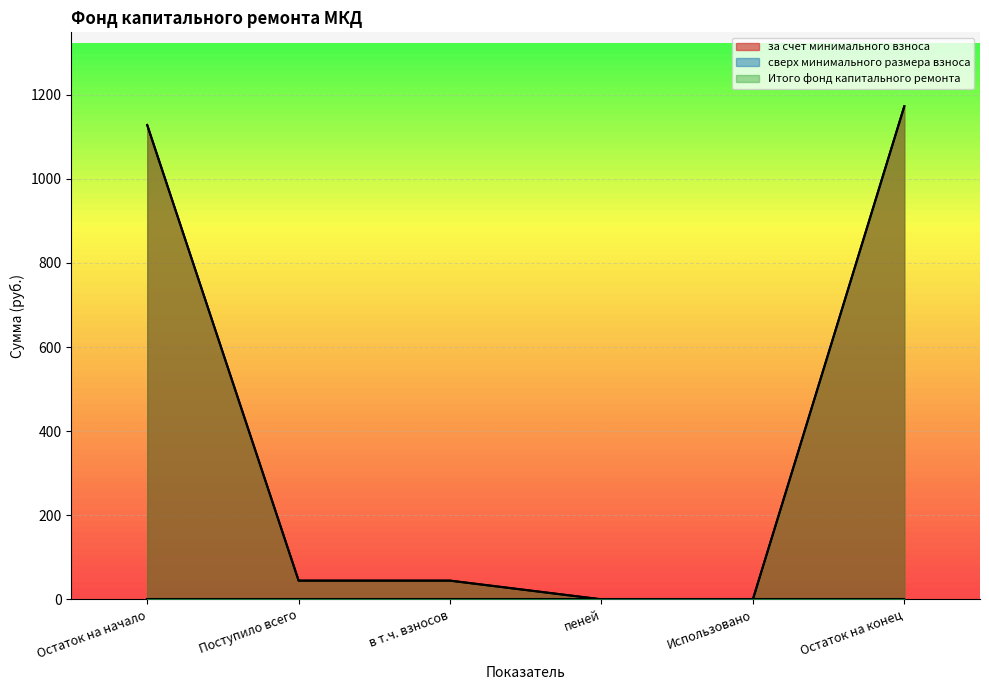

Is the value of за счет минимального взноса at пеней greater than the value of Итого фонд капитального ремонта at Поступило всего?

No